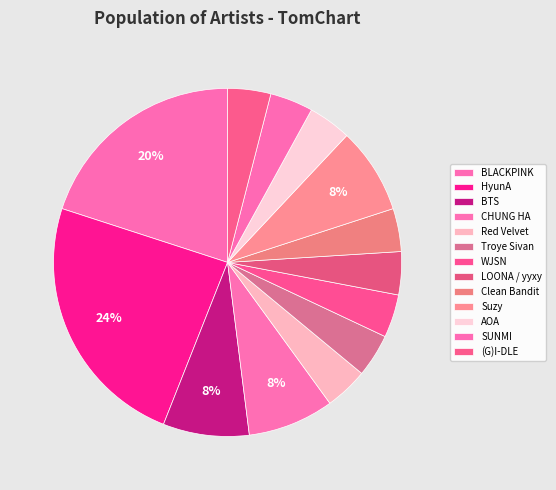

Do CHUNG HA and LOONA / yyxy together represent more than half of the pie?

No